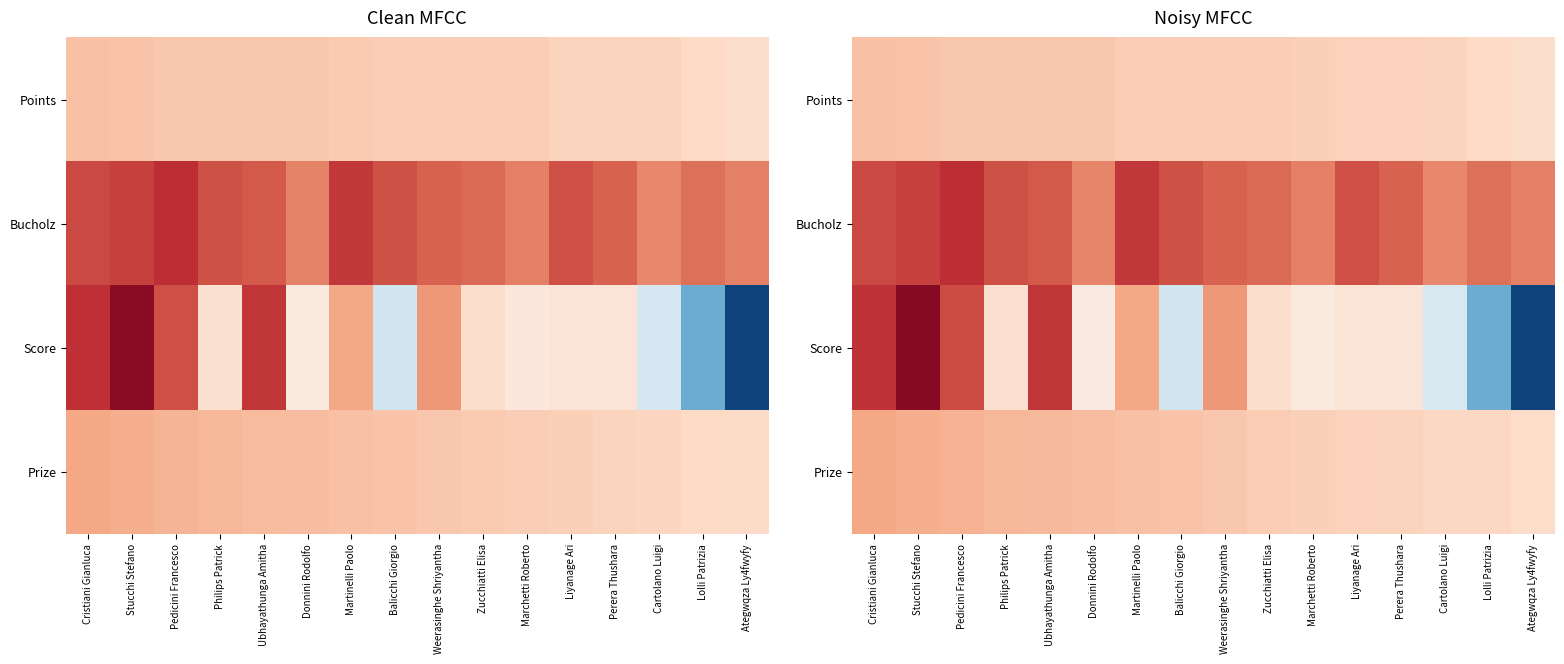

The Score series shows -3.6 at Liyanage Ari. True or false?

True